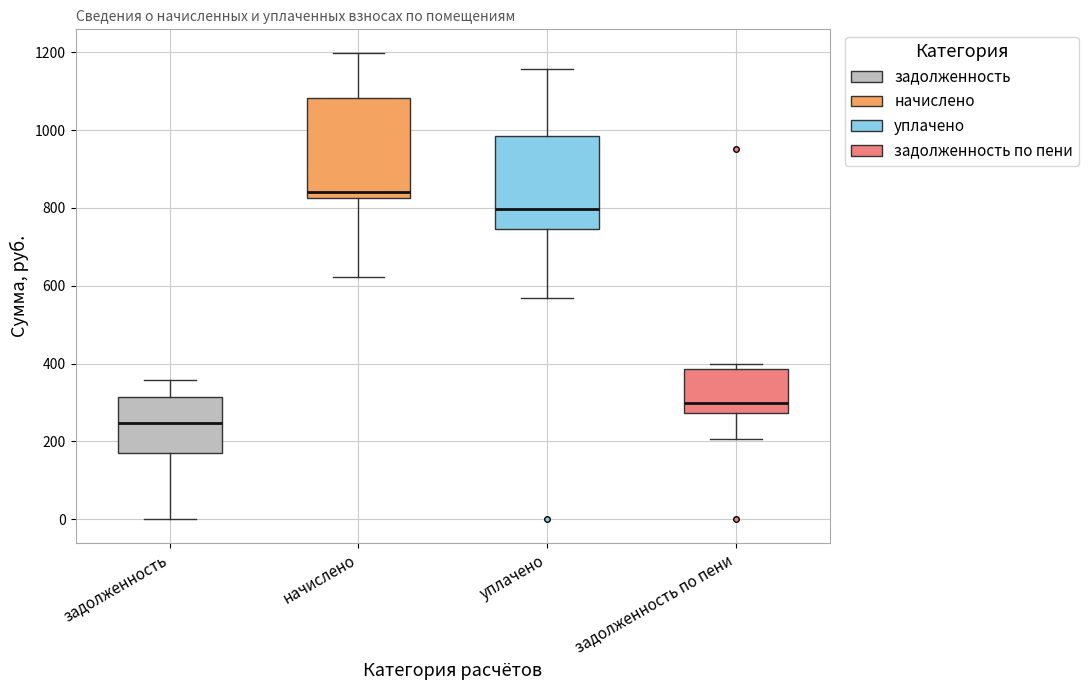

Reading left to right, transcribe this box plot: for each box, give where its median line is, the range the box spans, and where its two whiskers end, as read against the y-axis. The values are not printed on the chart, so give them approximately, as read against the axis.

задолженность: median 240, box 180 to 320, whiskers 0 to 360
начислено: median 840, box 820 to 1080, whiskers 620 to 1200
уплачено: median 800, box 740 to 980, whiskers 560 to 1160
задолженность по пени: median 300, box 280 to 380, whiskers 200 to 400